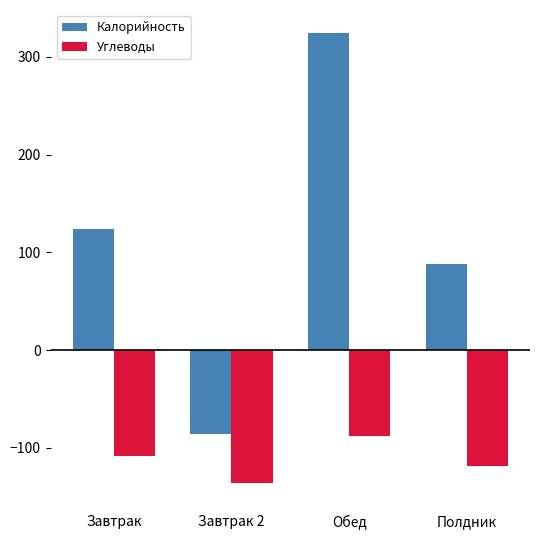

True or false: Калорийность has a value of 24.6 at Полдник.

False